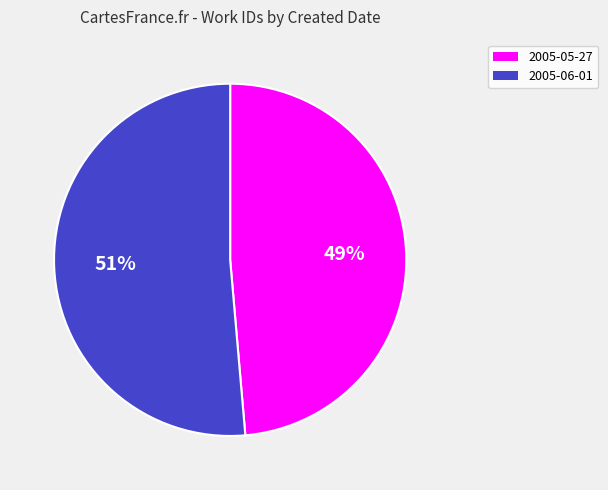

How many segments does this pie chart have?

2